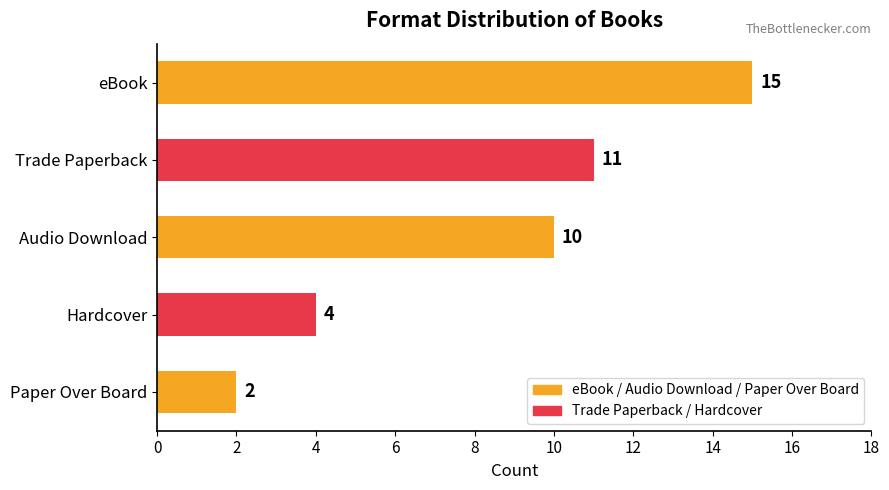

Where is the data nearest to the value 8?

Audio Download